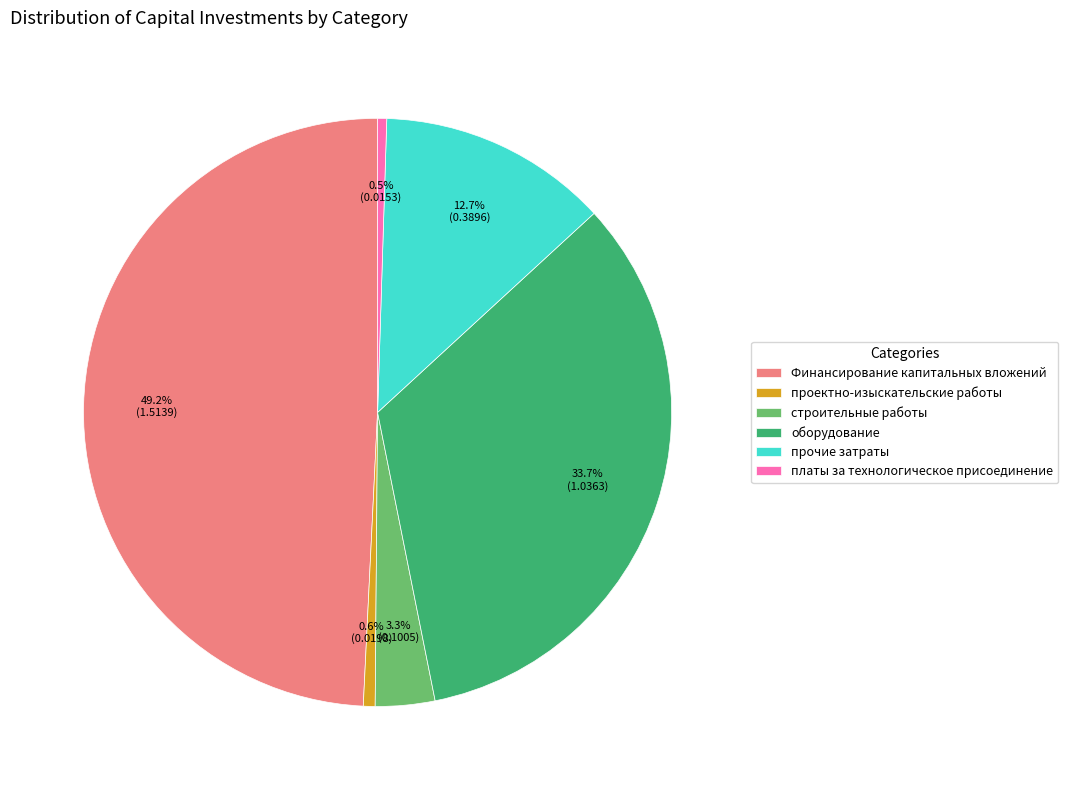

Which category has the biggest portion of the pie?

Финансирование капитальных вложений